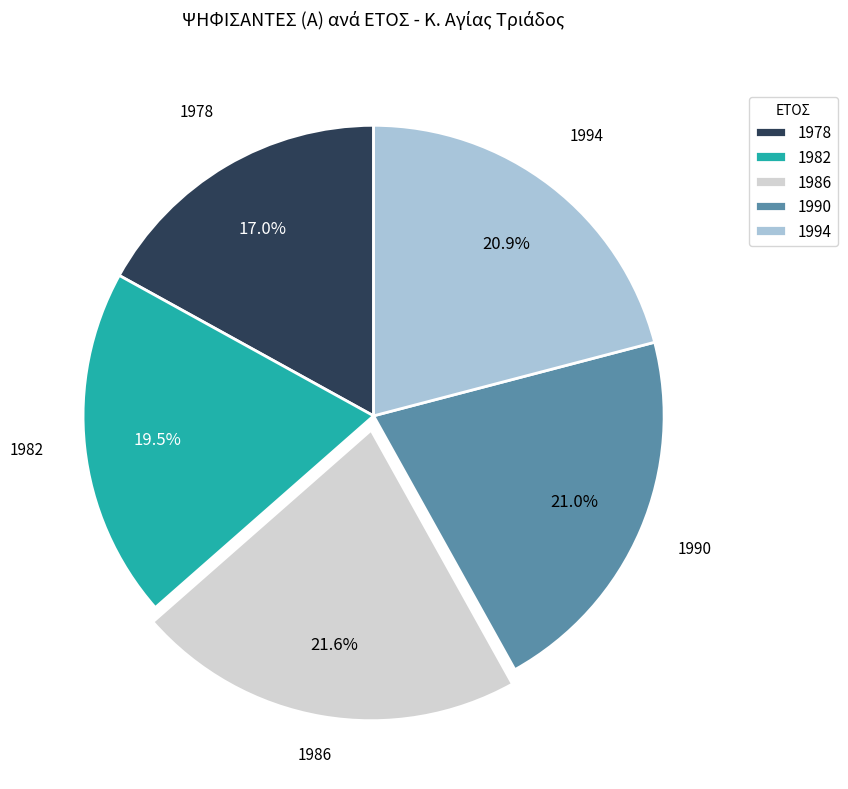

To the nearest percent, what percentage of the pie is 1978?

17%